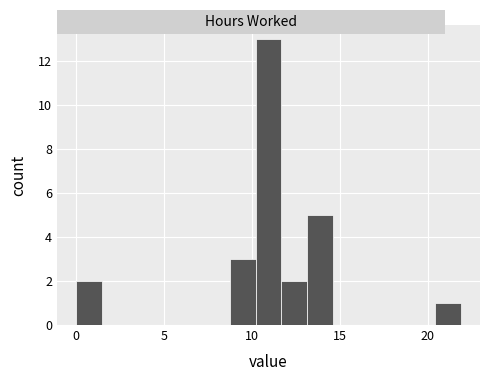

Read against the x-axis, roughly where is the centre of the tallest bar?

11.0